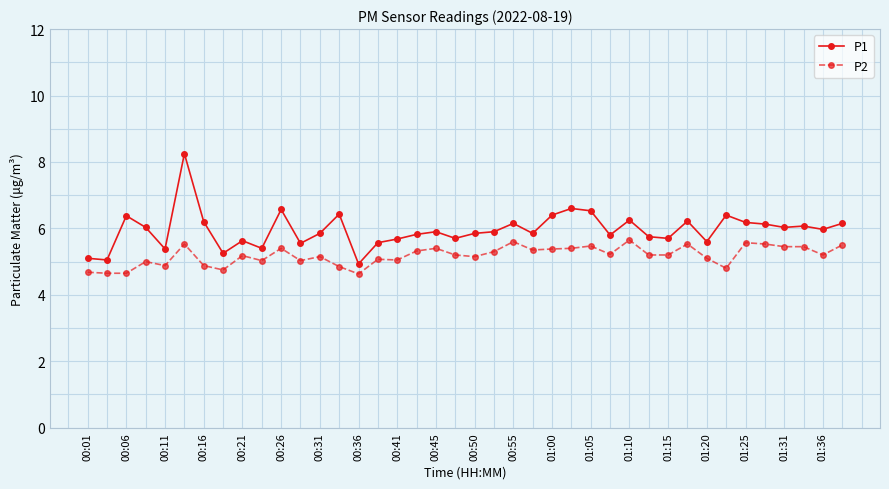

What is the average value of the P2 series?

5.2